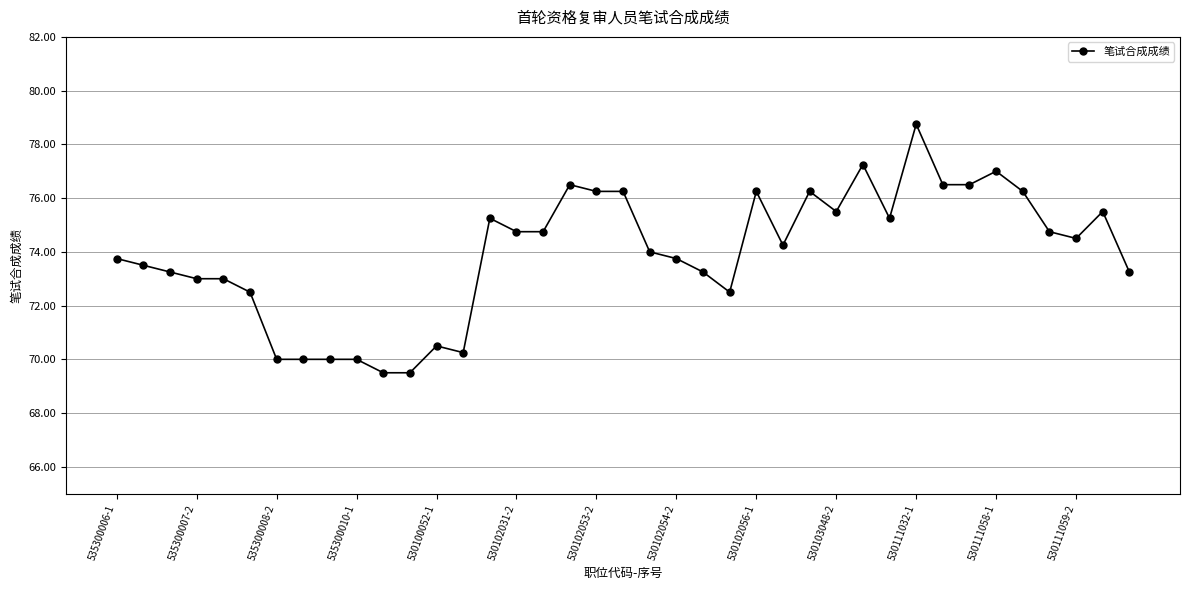

True or false: there are more than 0 points higher than both neighbors.

True